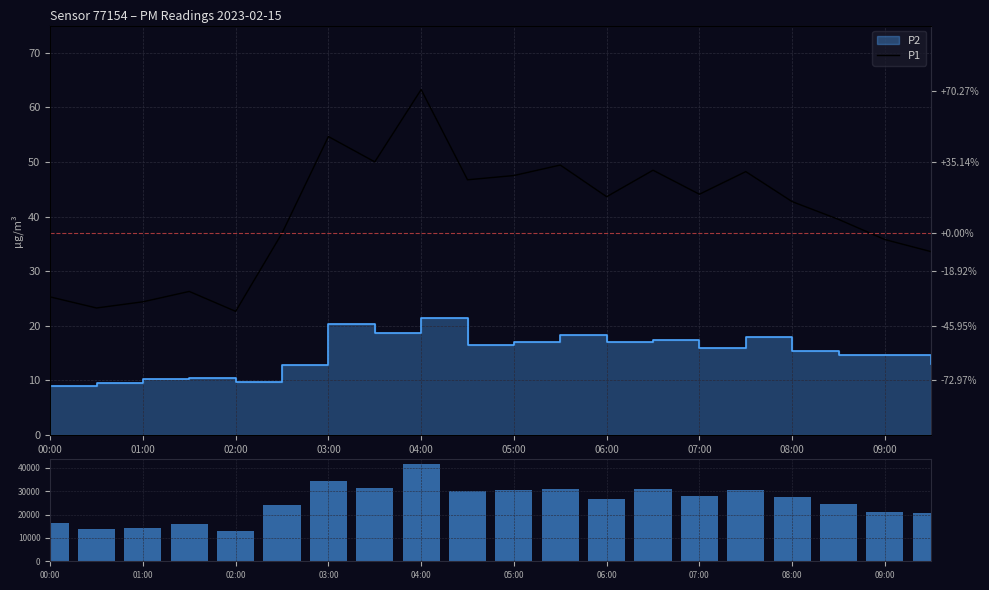

Is it true that Volume (|P1-P2|×1000) equals 26550.0 at 06:00?

True